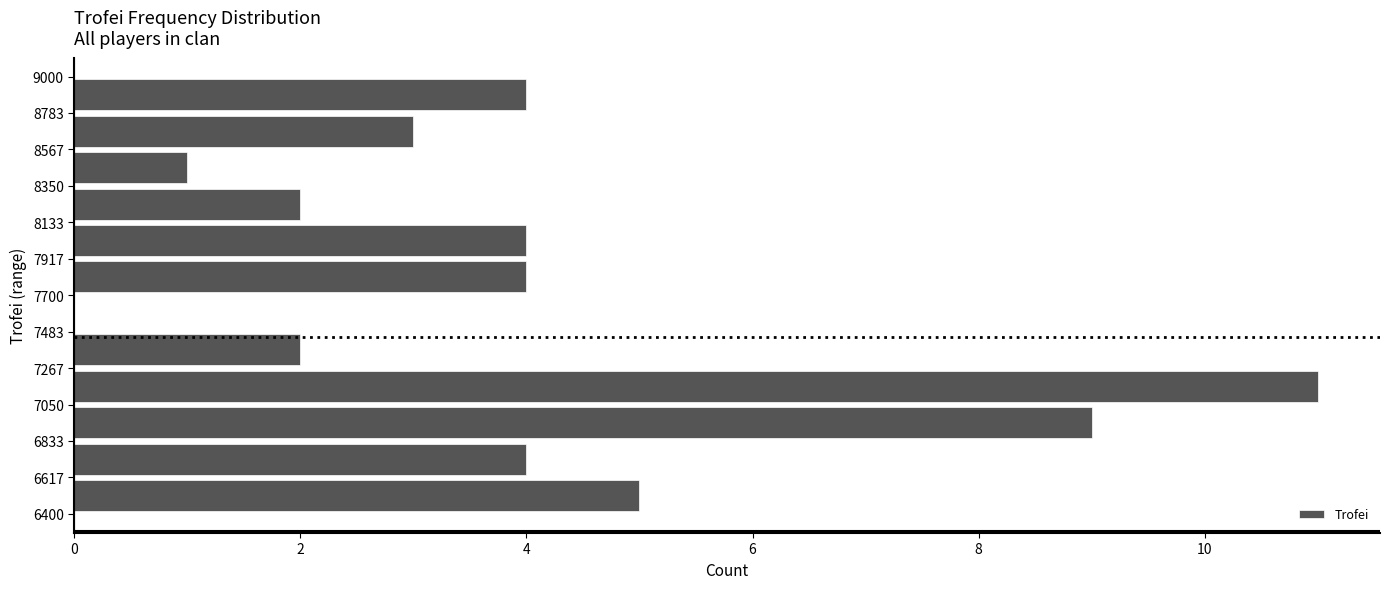

Reading bottom to top, list every bar in this chart as the range it spans on the y-axis followed by its length. The values are not printed on the chart, so give them approximately, as read against the axis.

6400 to 6617: 5
6617 to 6833: 4
6833 to 7050: 9
7050 to 7267: 11
7267 to 7483: 2
7483 to 7700: 0
7700 to 7917: 4
7917 to 8133: 4
8133 to 8350: 2
8350 to 8567: 1
8567 to 8783: 3
8783 to 9000: 4